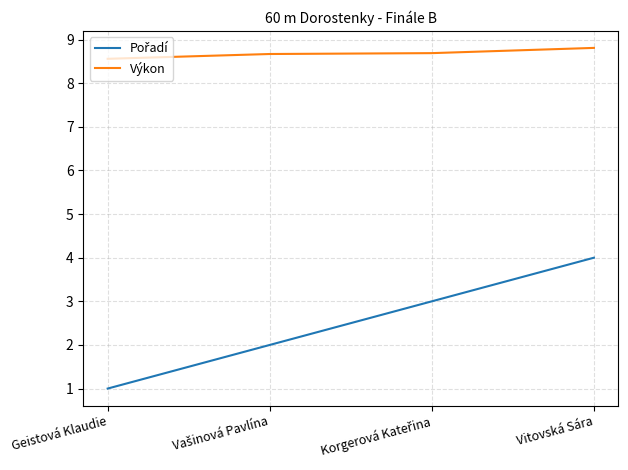

What is the approximate value of Výkon at Geistová Klaudie?

8.6